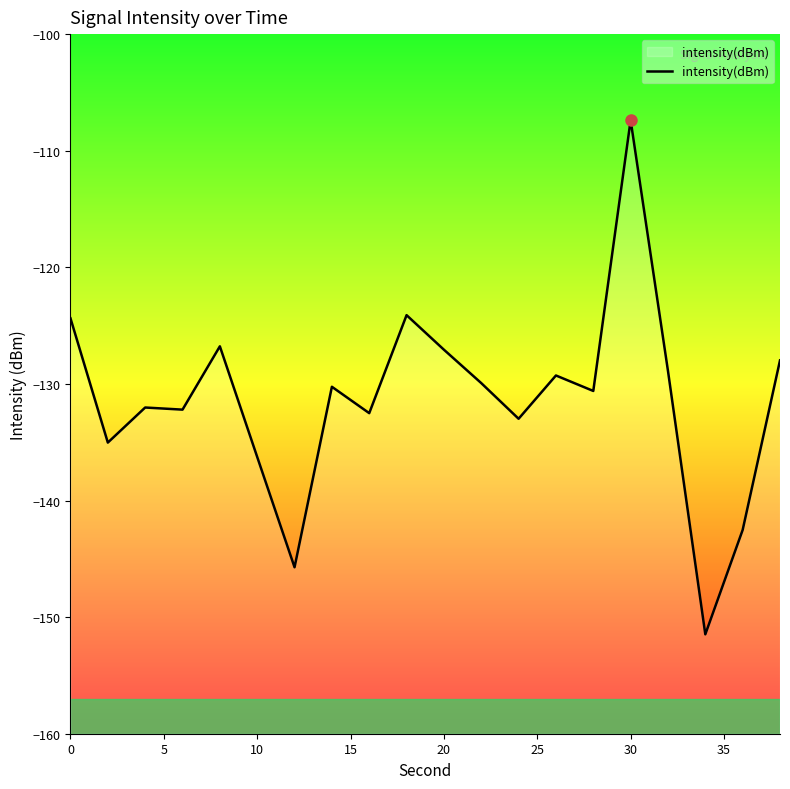

What is the change in value from 0 to 10?

-11.9